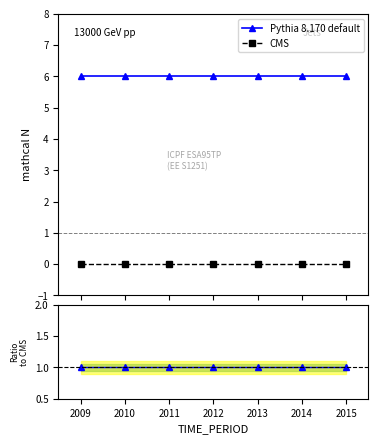

True or false: CMS and Pythia 8.170 default intersect in this chart.

False